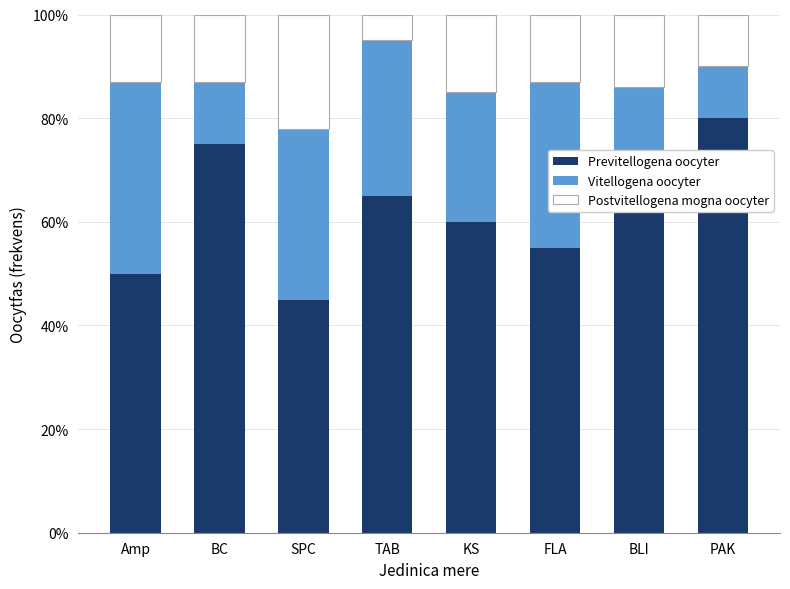

True or false: Previtellogena oocyter has a value of 94 at KS.

False